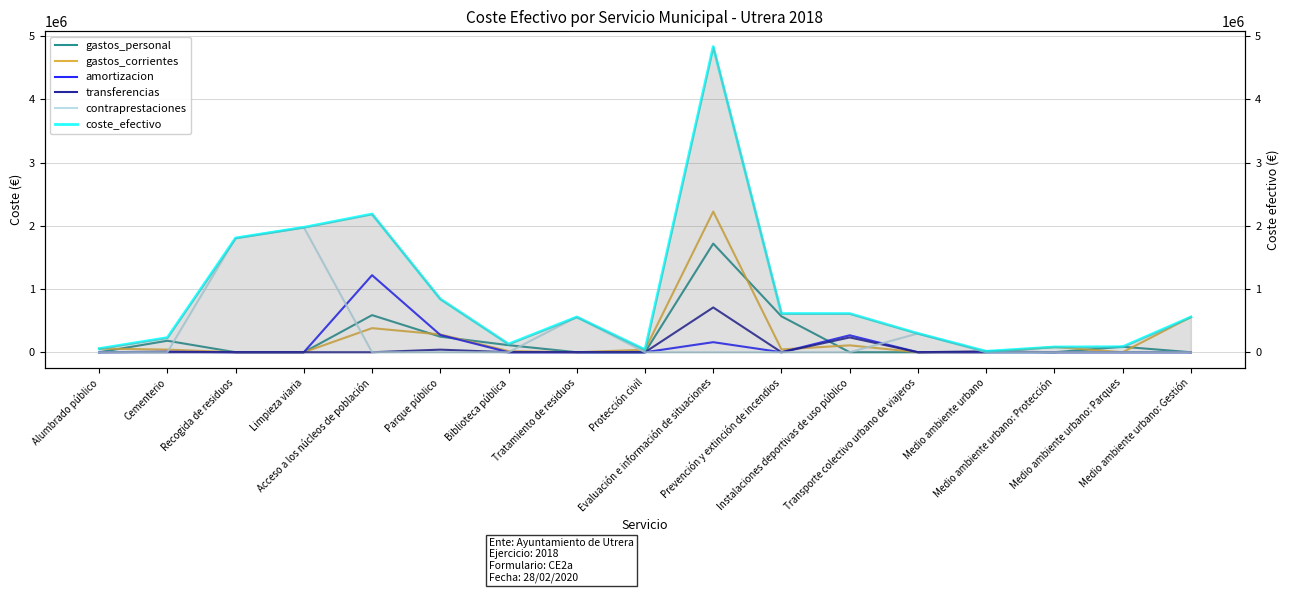

True or false: coste_efectivo and amortizacion cross at least once.

False